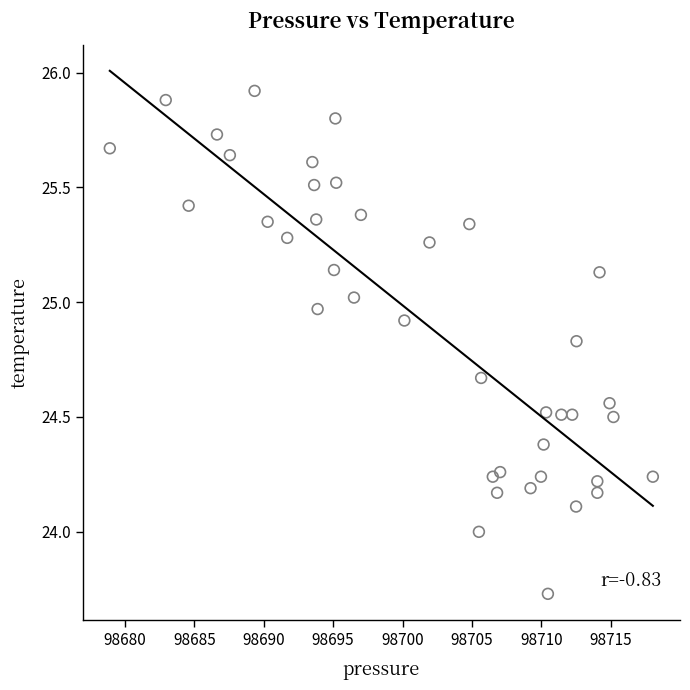

What is the range of X values (max minus min)?

39.1